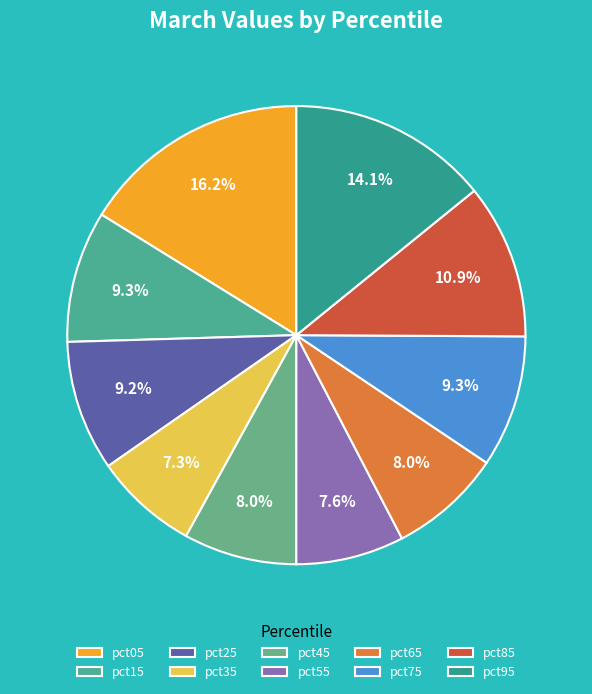

True or false: pct85 accounts for 1% of the total.

False